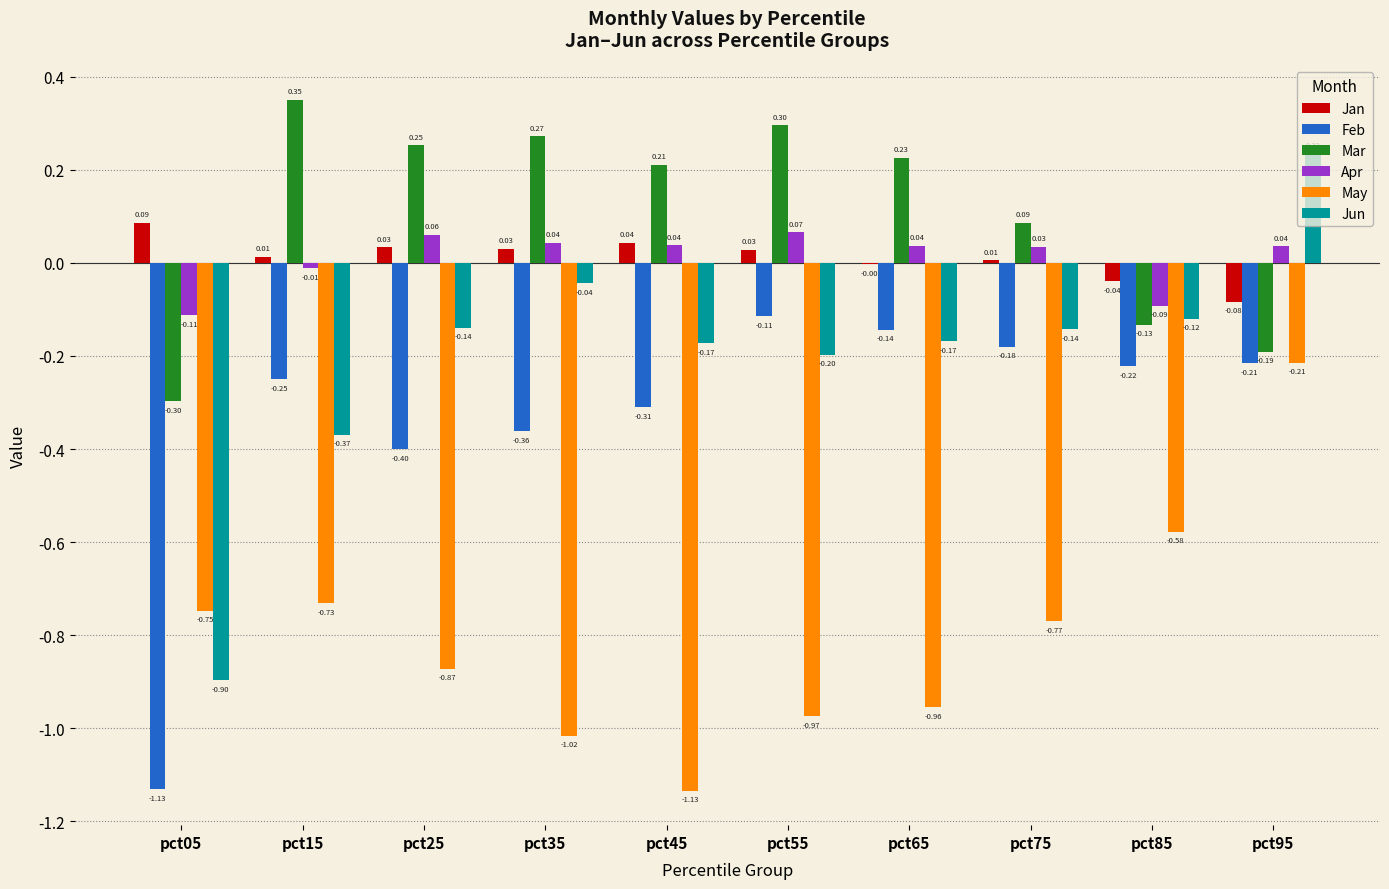

What are all the series names shown in the legend?

Jan, Feb, Mar, Apr, May, Jun